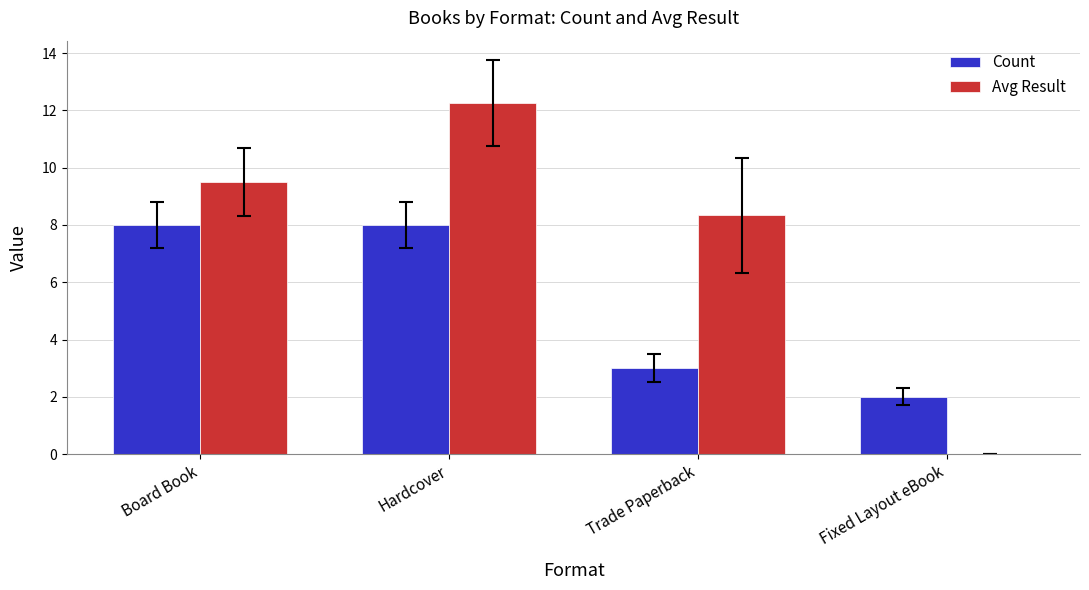

What is the average value of the Avg Result series?

7.5